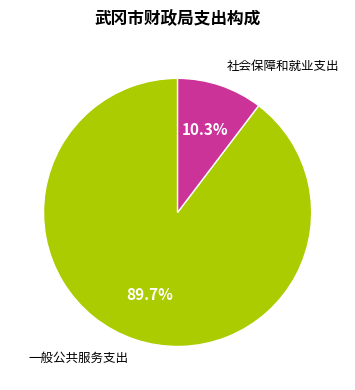

Is there any slice that represents more than half of the pie?

Yes